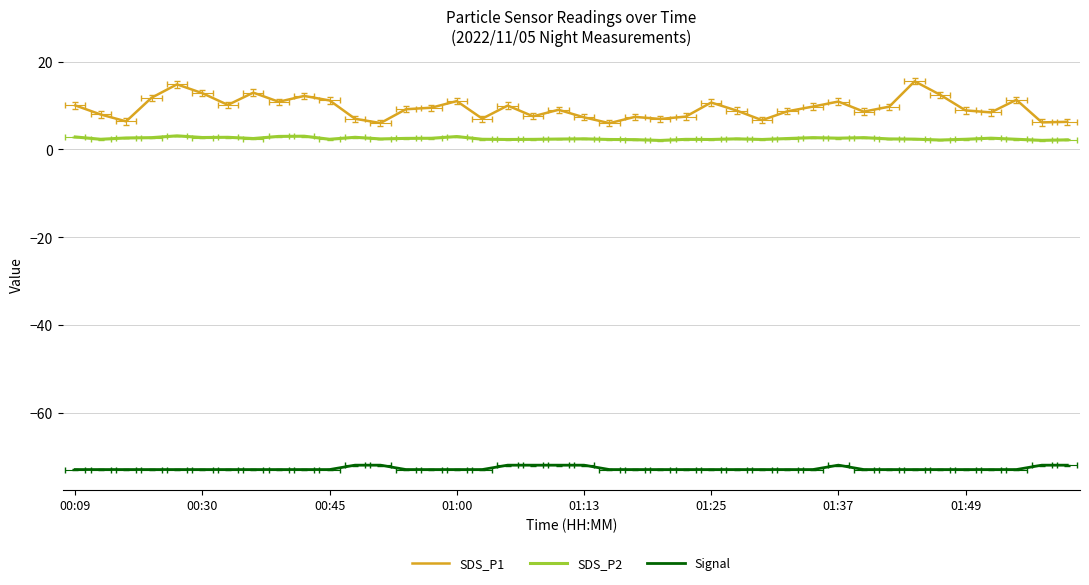

Does the chart have visible grid lines?

Yes